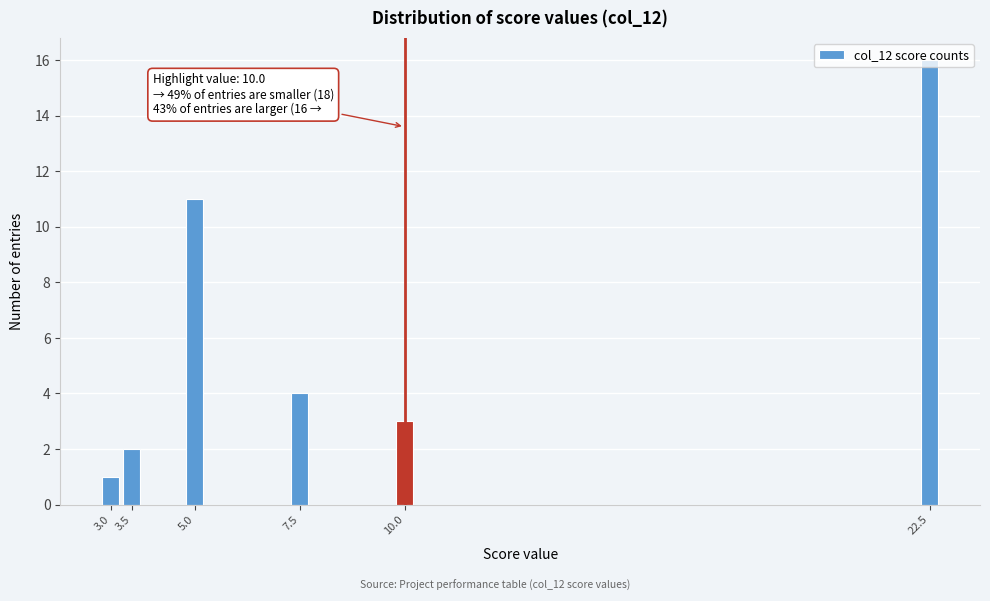

Which category has the lowest value across all series?

3.0